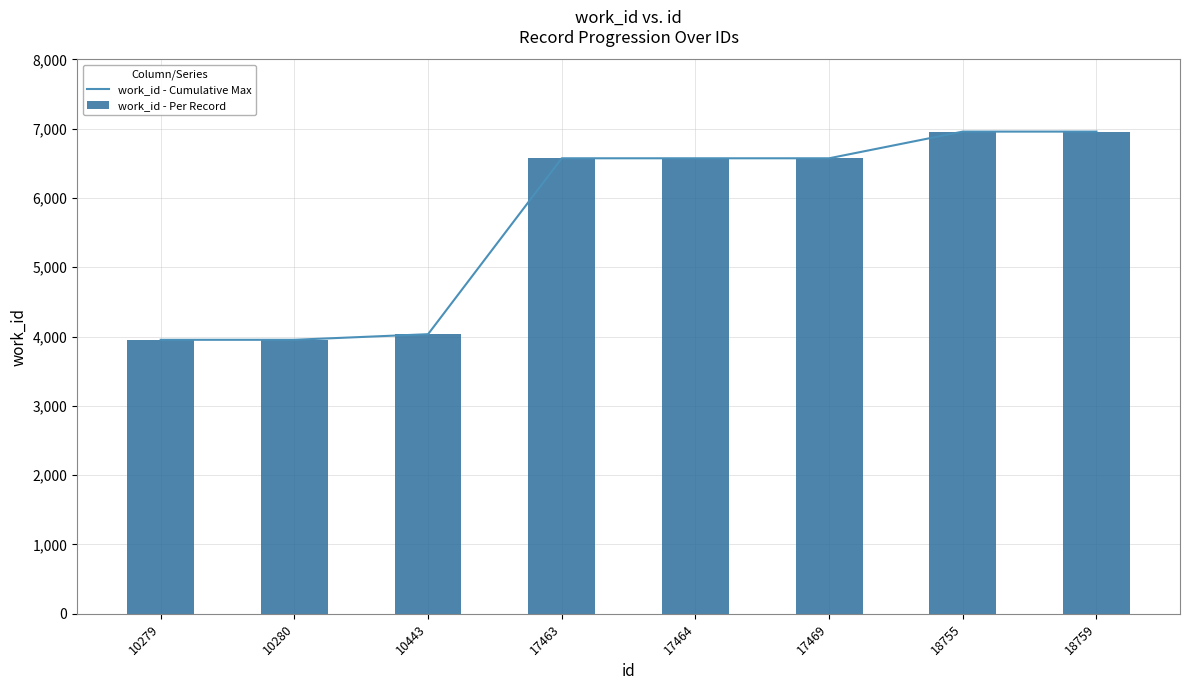

What is the average value of the work_id - Cumulative Max series?

5696